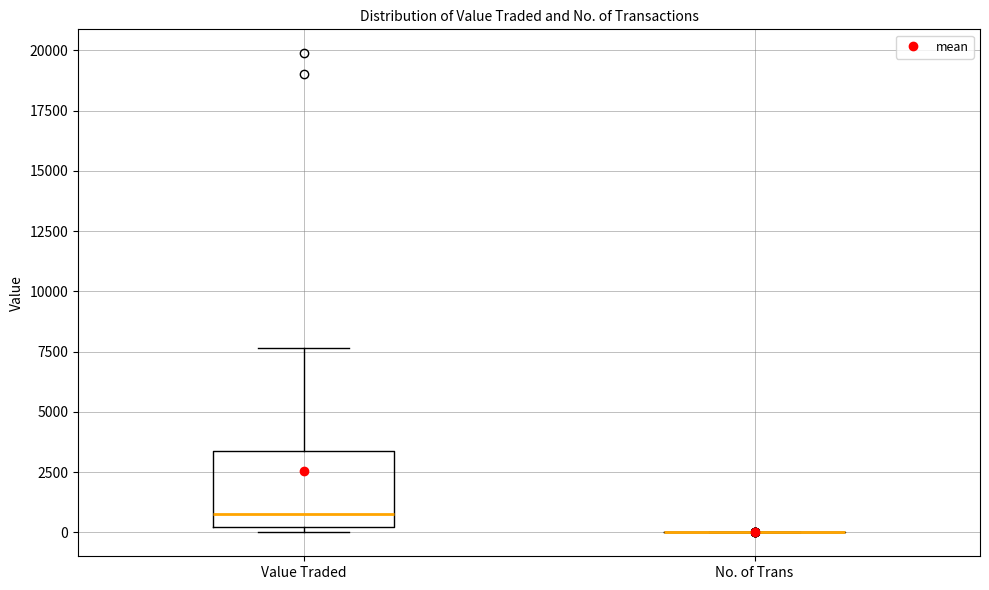

Reading left to right, read every box against the y-axis: the position of its median line, the range the box covers, and the ends of its whiskers. The values are not printed on the chart, so give them approximately, as read against the axis.

Value Traded: median 1000, box 0 to 3500, whiskers 0 (just below the box's lower edge) to 7500
No. of Trans: box collapsed to a line at 0, whiskers 0 to 0